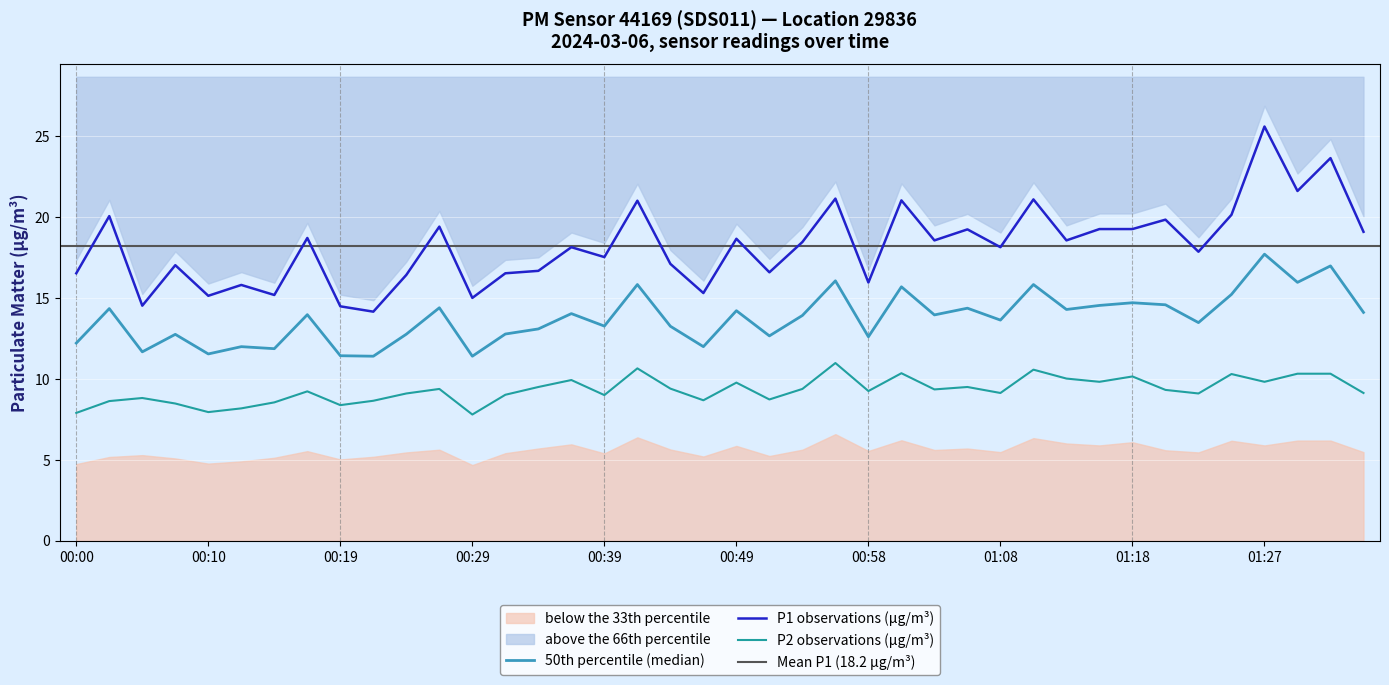

What is the difference between the P1 values at 00:22 and 01:08?

4.0